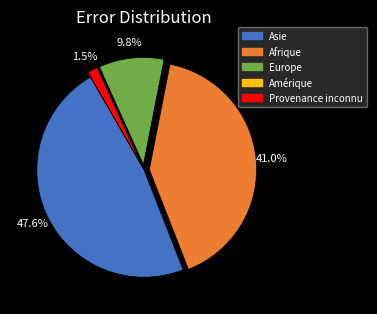

Is there any slice that represents more than half of the pie?

No